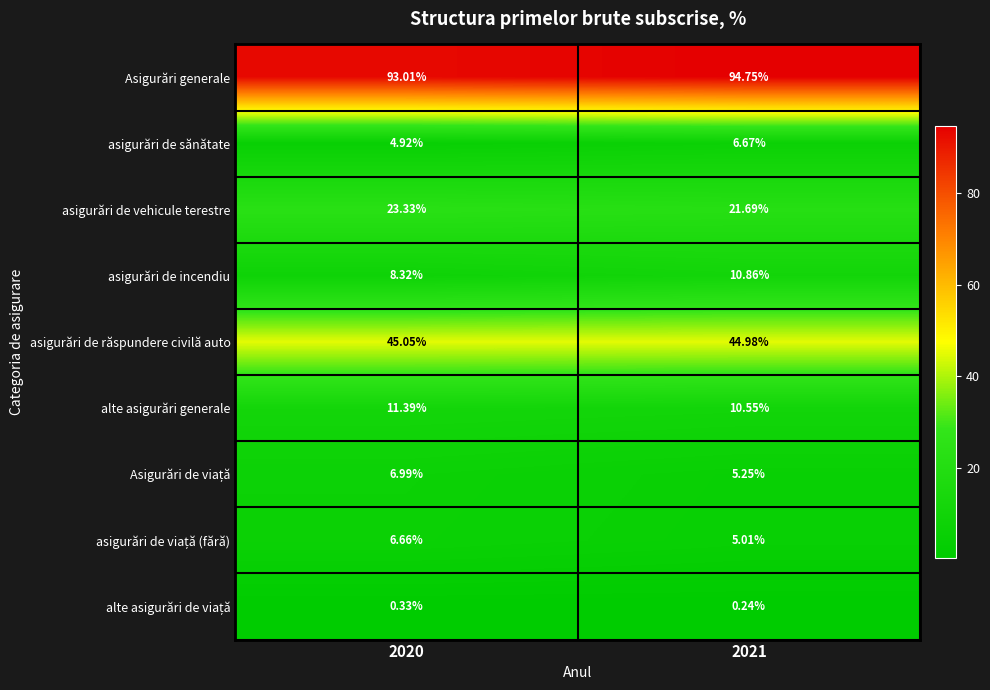

Which series changed the most between 2020 and 2021?

asigurări de incendiu